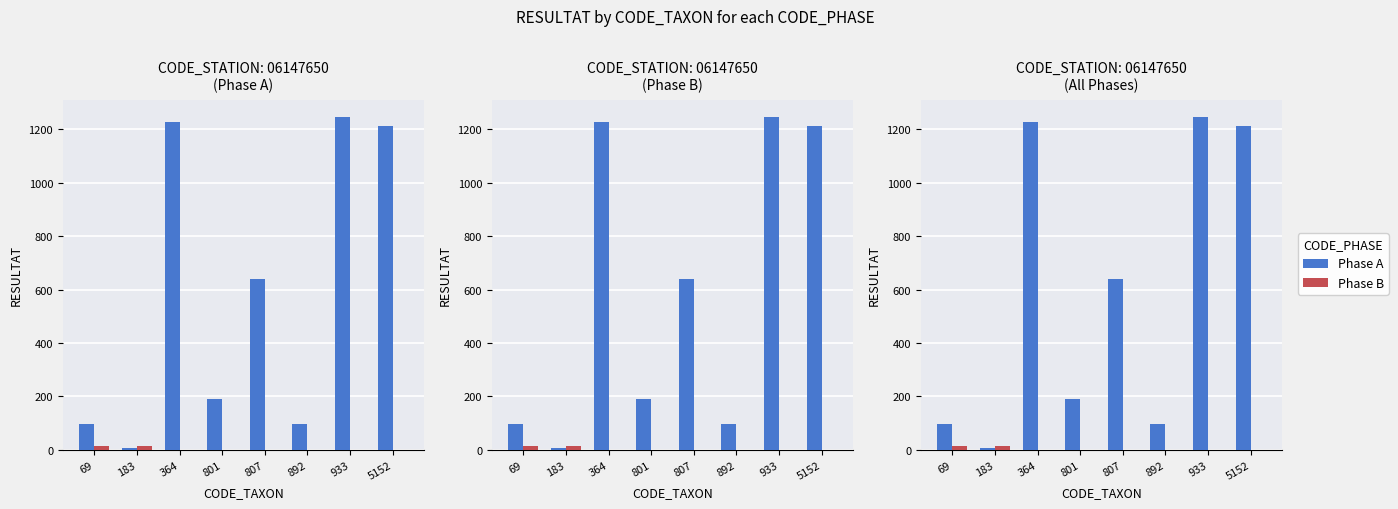

At 5152, list the series in order from largest to smallest.

Phase A, Phase B